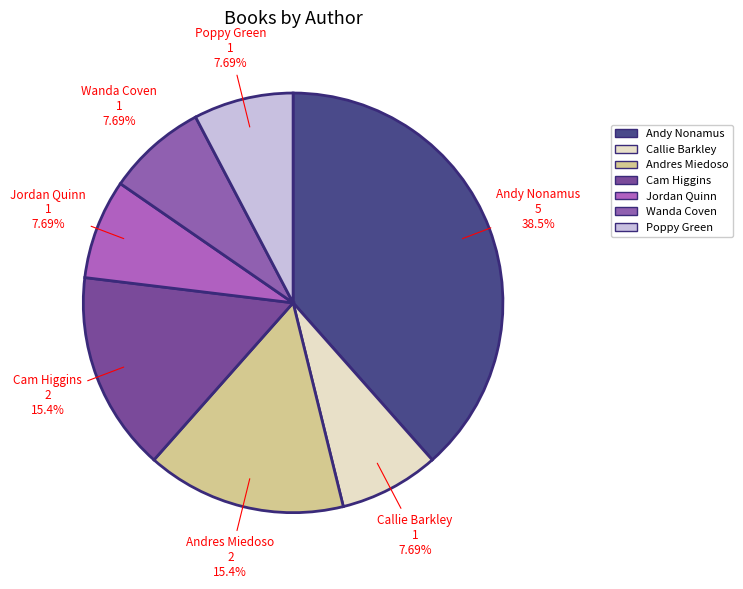

To the nearest percent, what percentage of the pie is Andy Nonamus?

38%